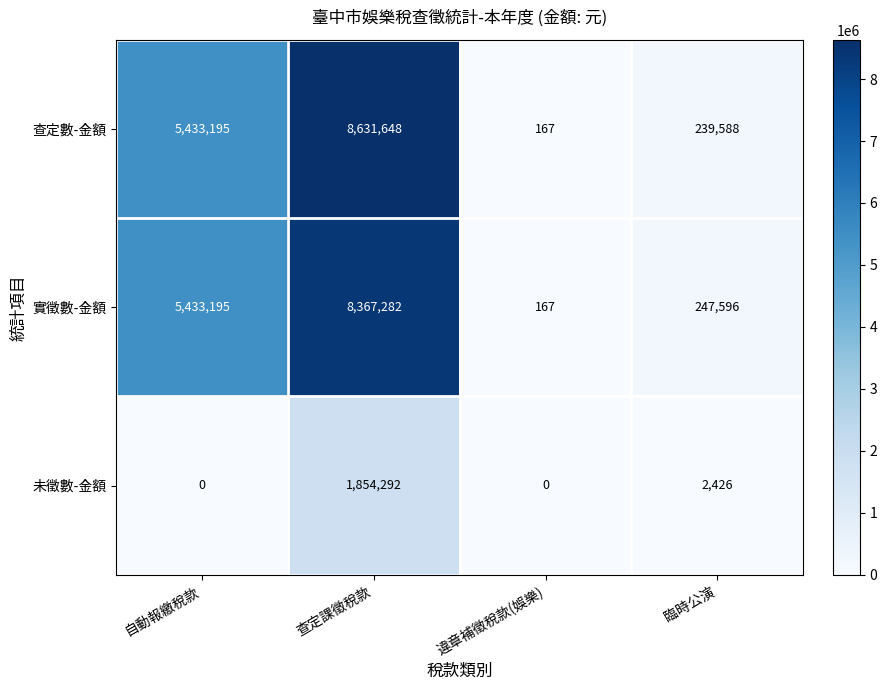

True or false: 未徵數-金額 has a value of 2426 at 臨時公演.

True